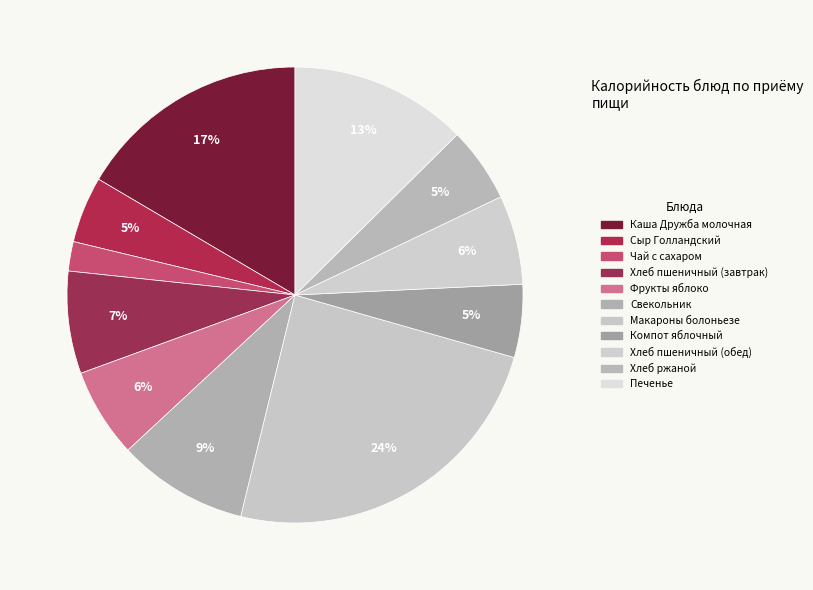

How many slices are in this pie chart?

11